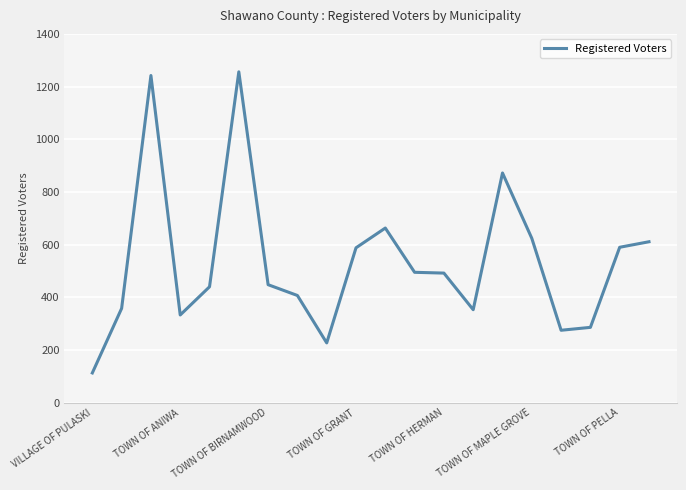

How many values are below 492?

10